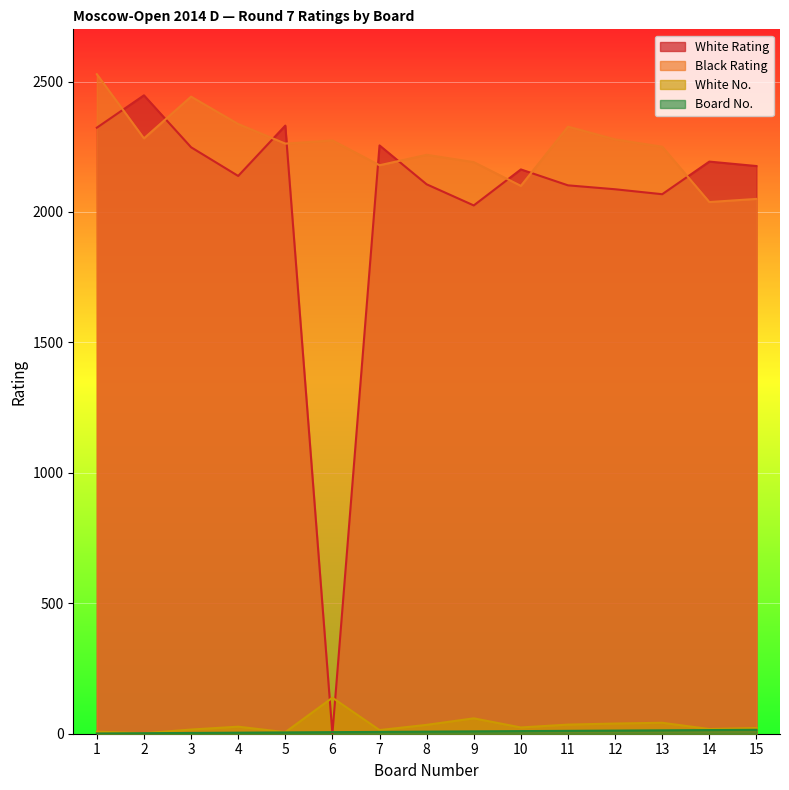

What is the value of the White No. point at the 3rd from the left?

16